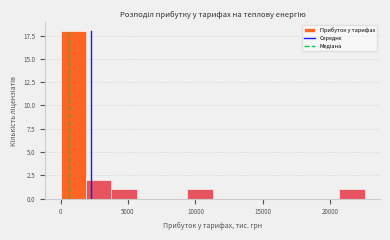

Read against the x-axis, roughly where is the centre of the tallest bar?

1000